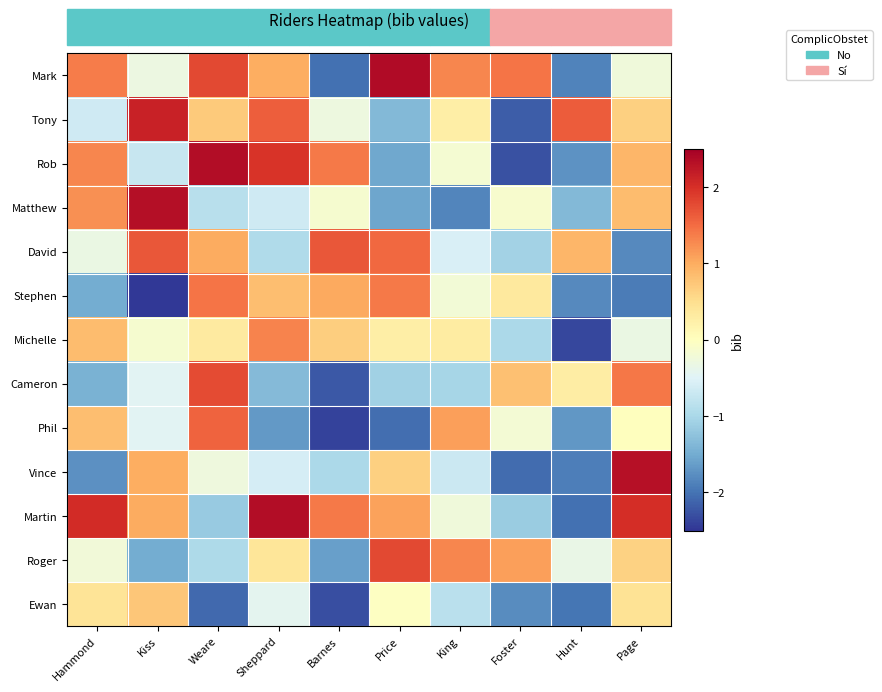

Which has a higher value, Sheppard or Foster?

Foster